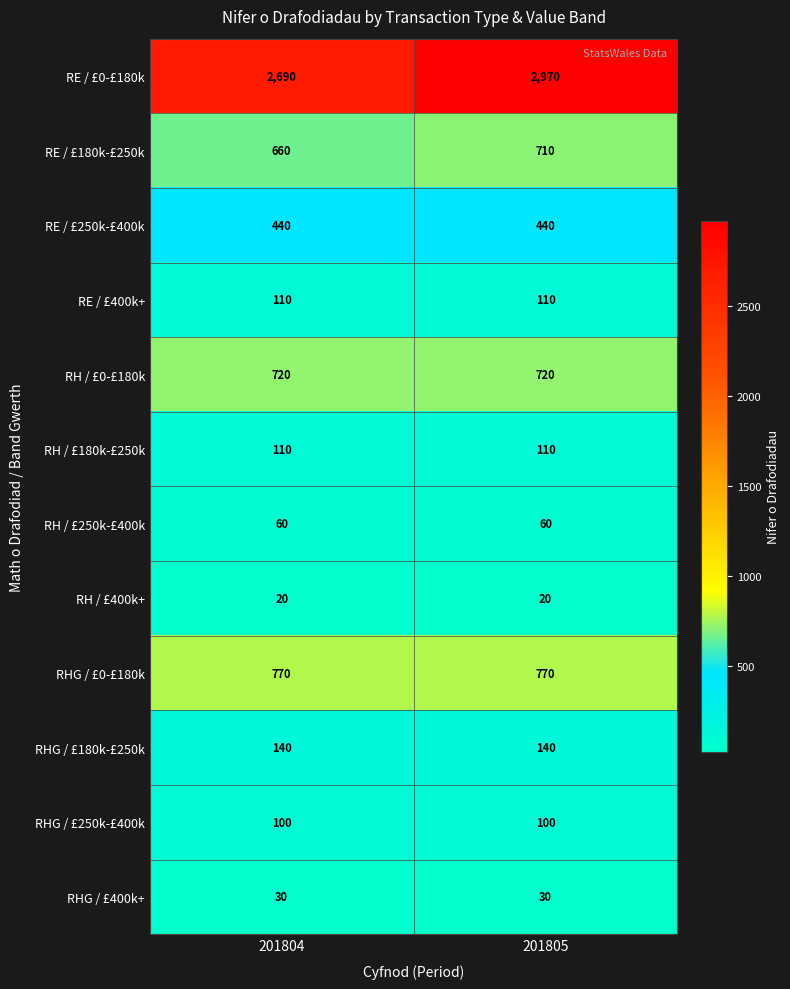

Which series has the largest total across all categories?

RE / £0-£180k